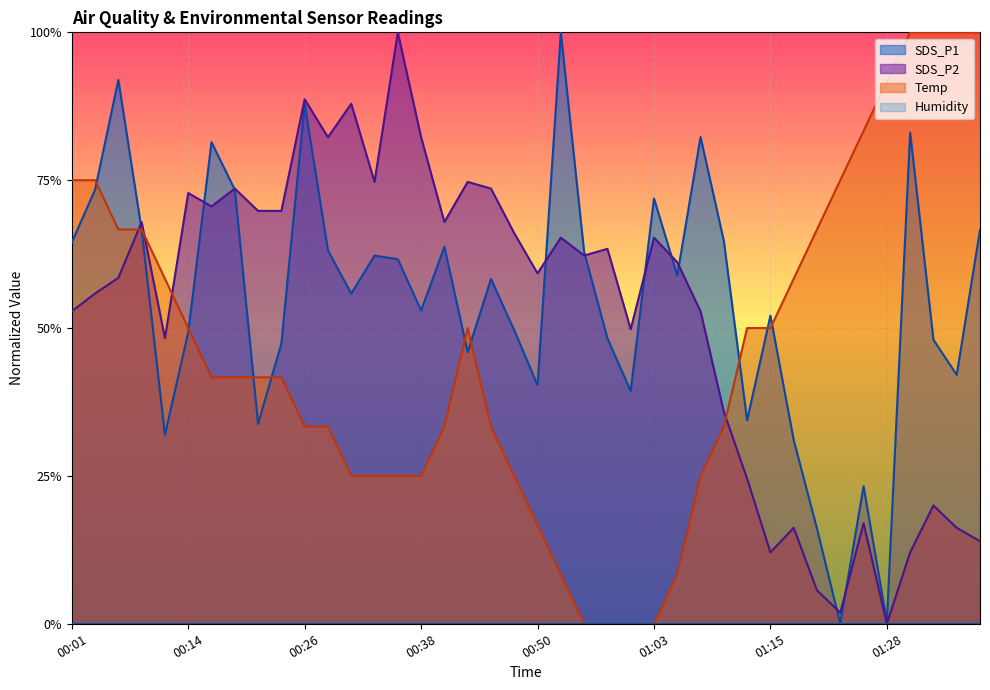

What is the value of the SDS_P1 point at the 37th from the left?

0.8